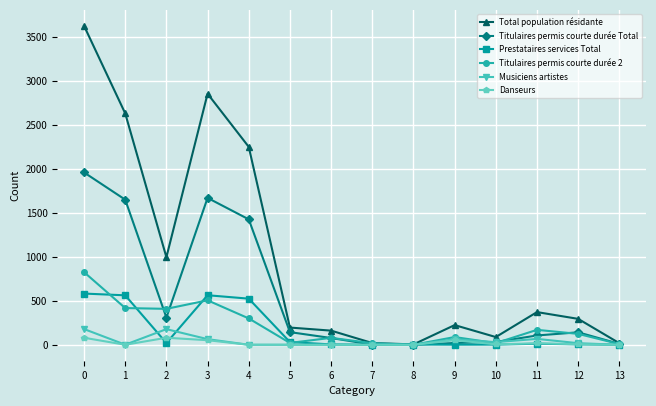

Is it true that Total population résidante equals 159 at 11?

False